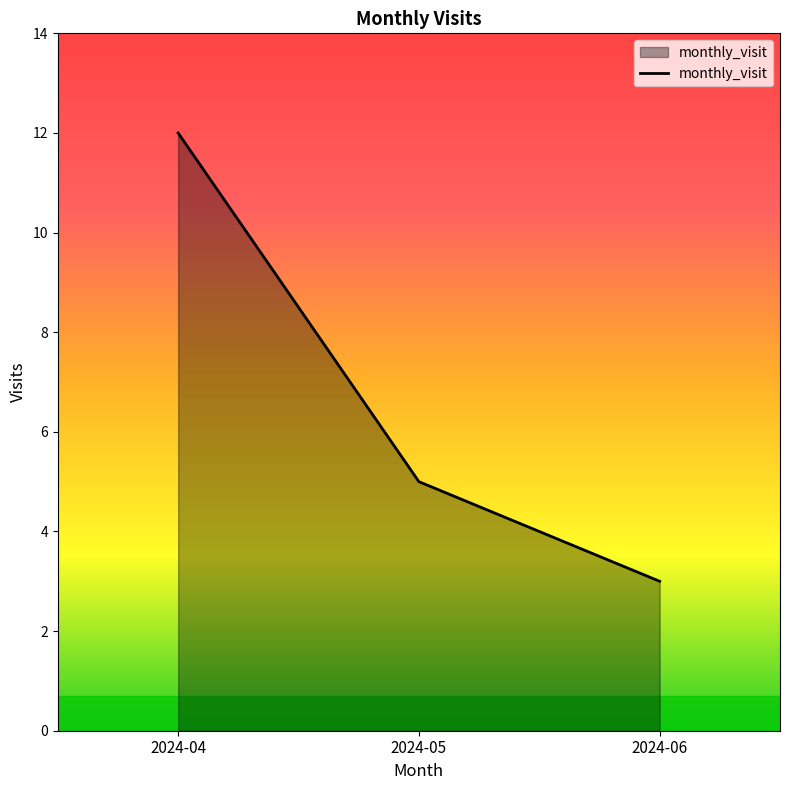

What is the difference between the maximum and second lowest values?

7